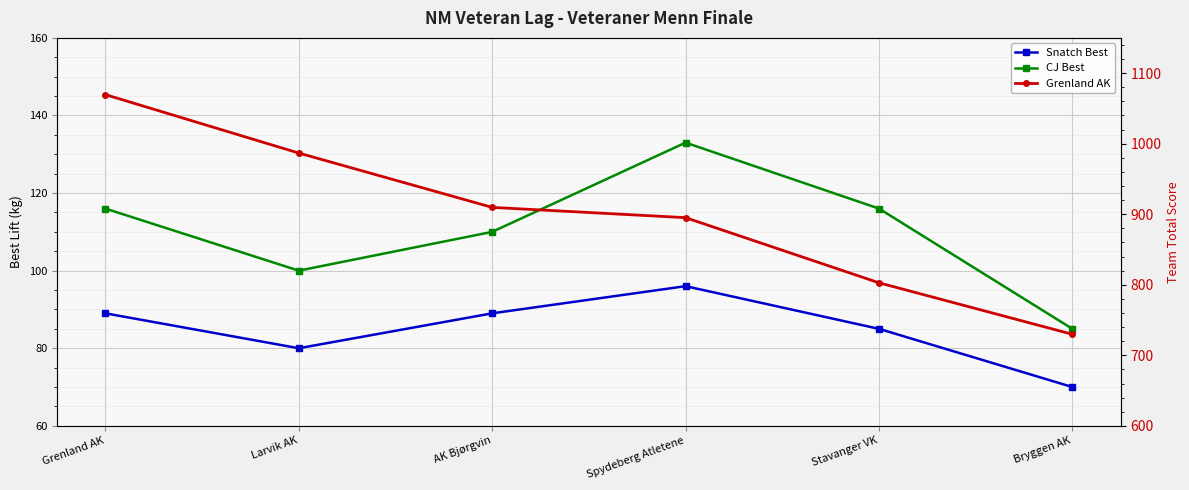

At how many categories does at least one series exceed 219?

6